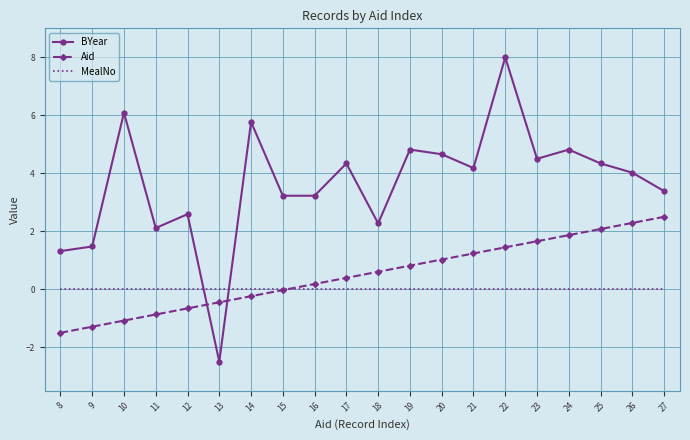

Which label corresponds to the smallest value in the chart?

13